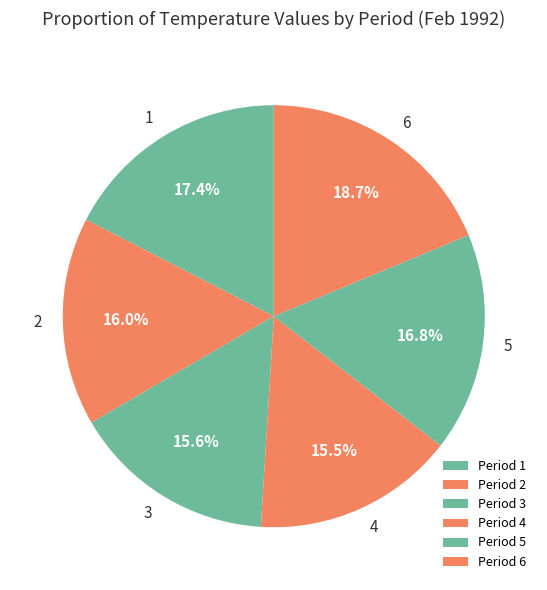

Approximately how many times larger is the value at 1 compared to 6?

0.9